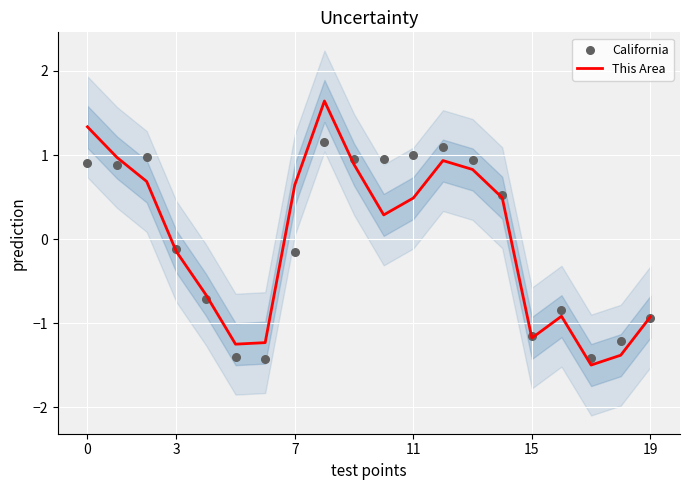

Which series contains the highest Y value?

This Area